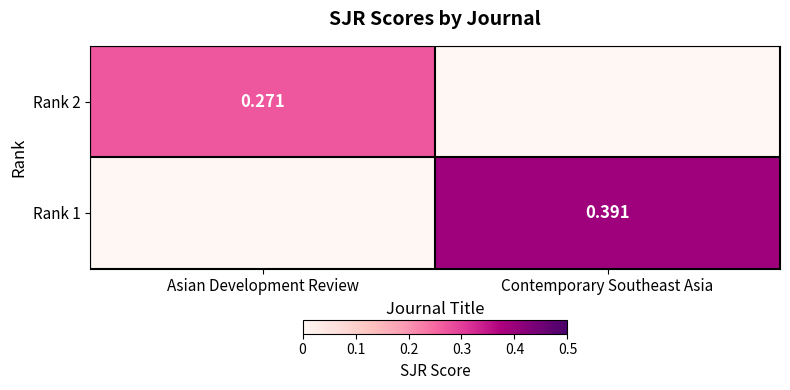

At how many categories does at least one series exceed 0?

2